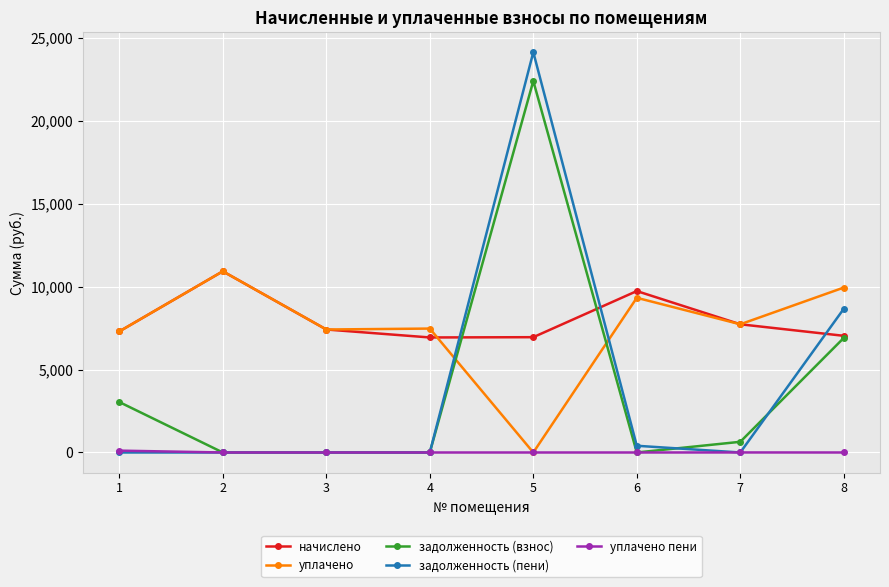

What value does the начислено series have at 3?

7418.9